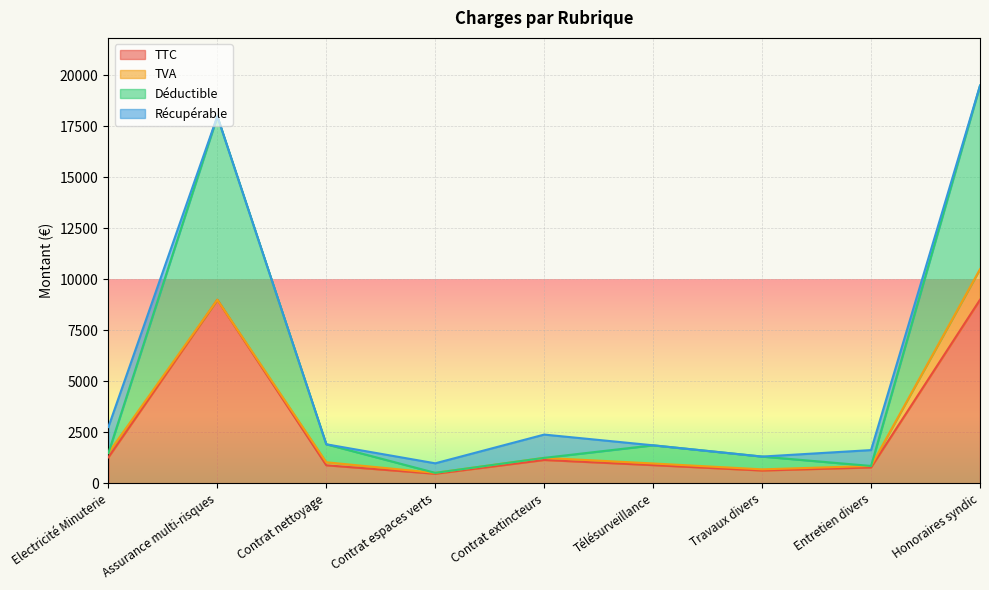

What is the label of the 4th point from the right?

Télésurveillance